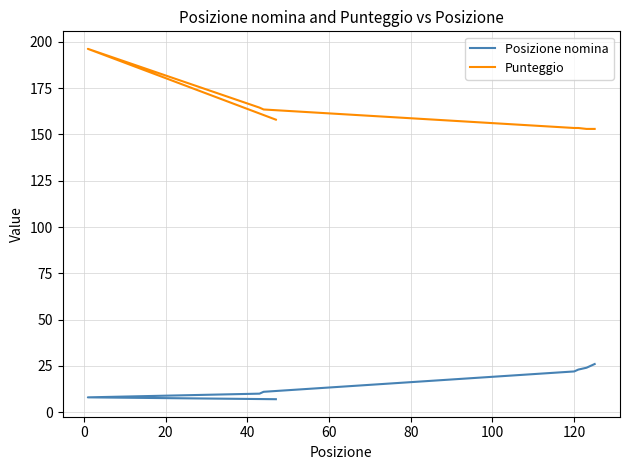

What is the maximum value for Posizione nomina?

26.0